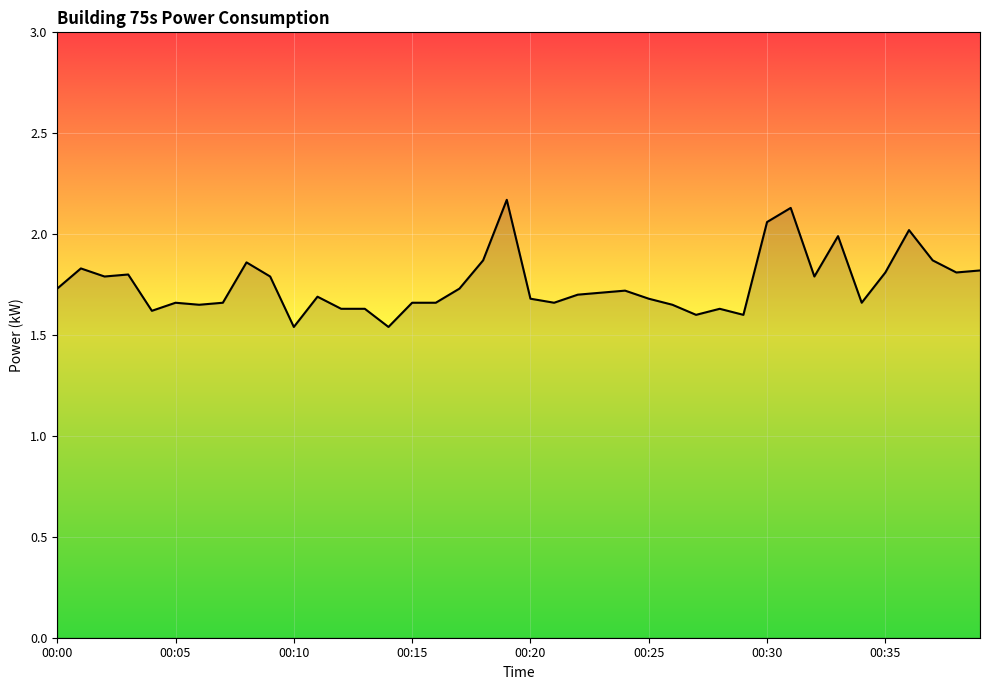

What is the difference between the maximum and minimum values?

0.6